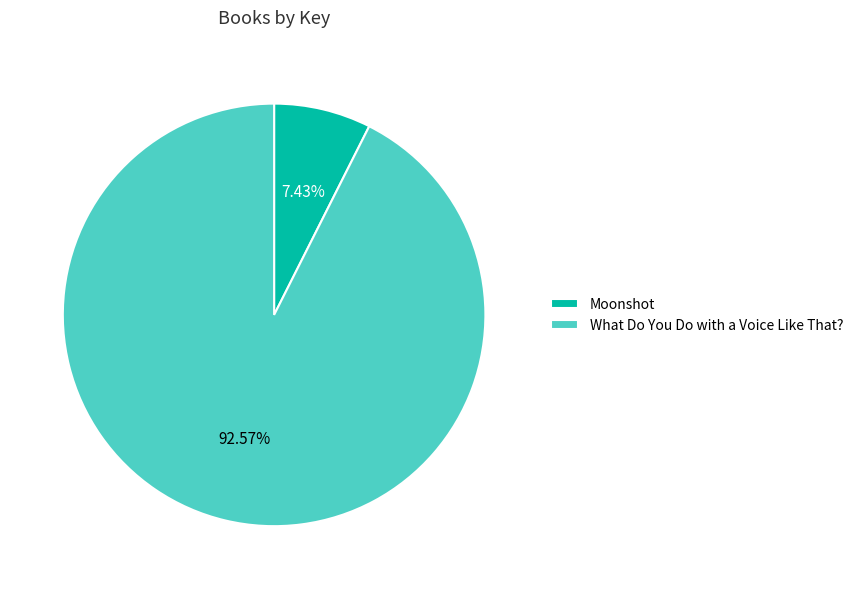

Which category has the smallest portion of the pie?

Moonshot